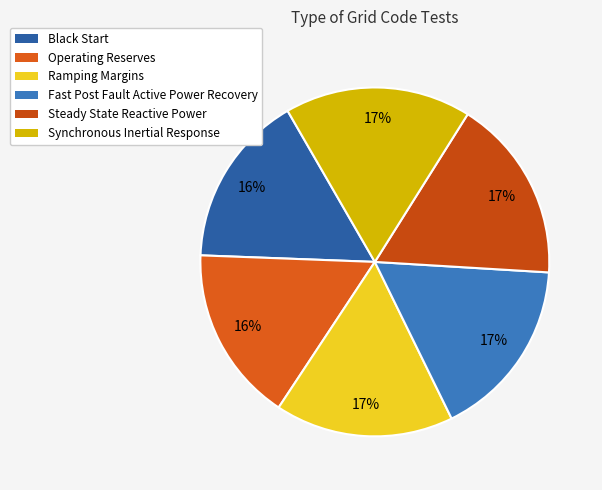

True or false: Black Start accounts for 16% of the total.

True